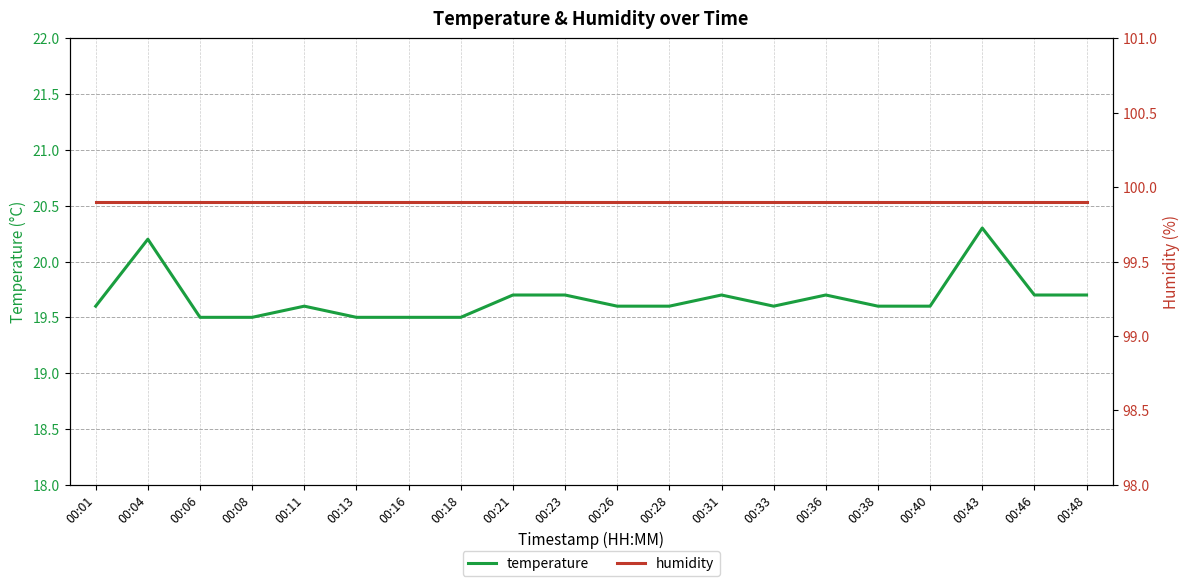

True or false: humidity has more than 1 points higher than both neighbors.

False